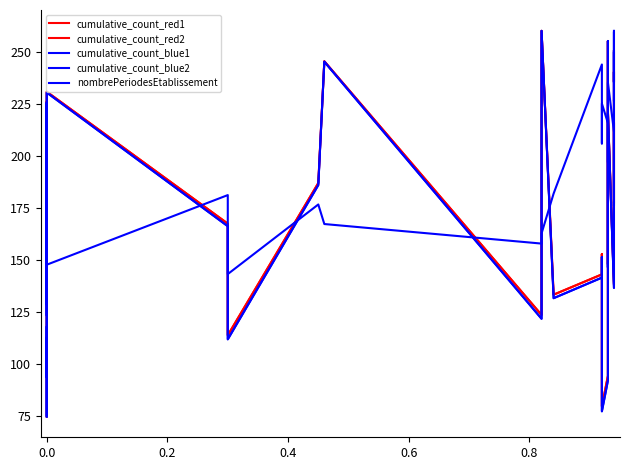

How many values in the nombrePeriodesEtablissement series are below 176?

19